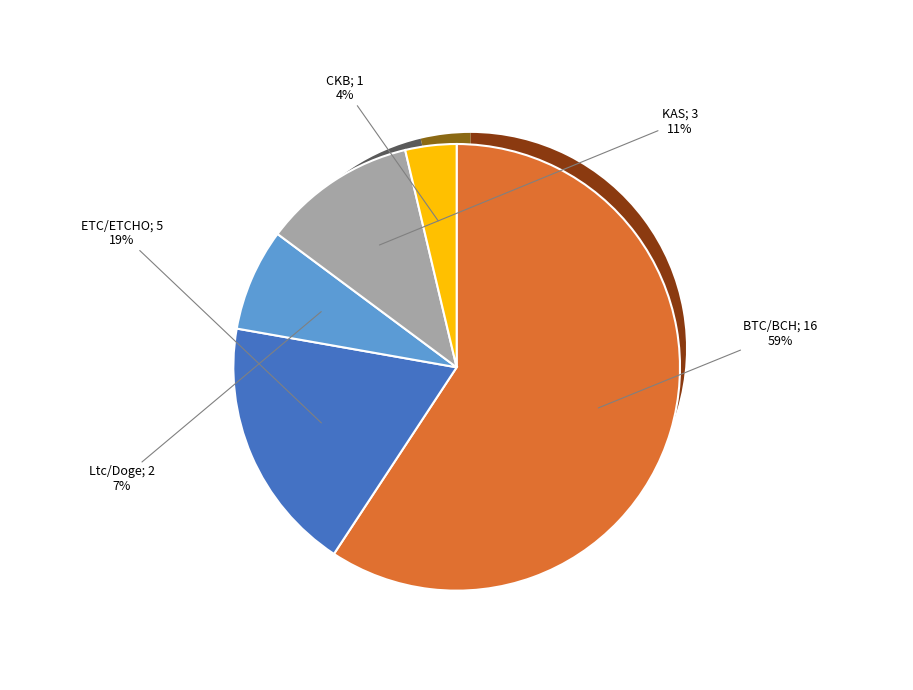

Does KAS represent more than half of the total?

No